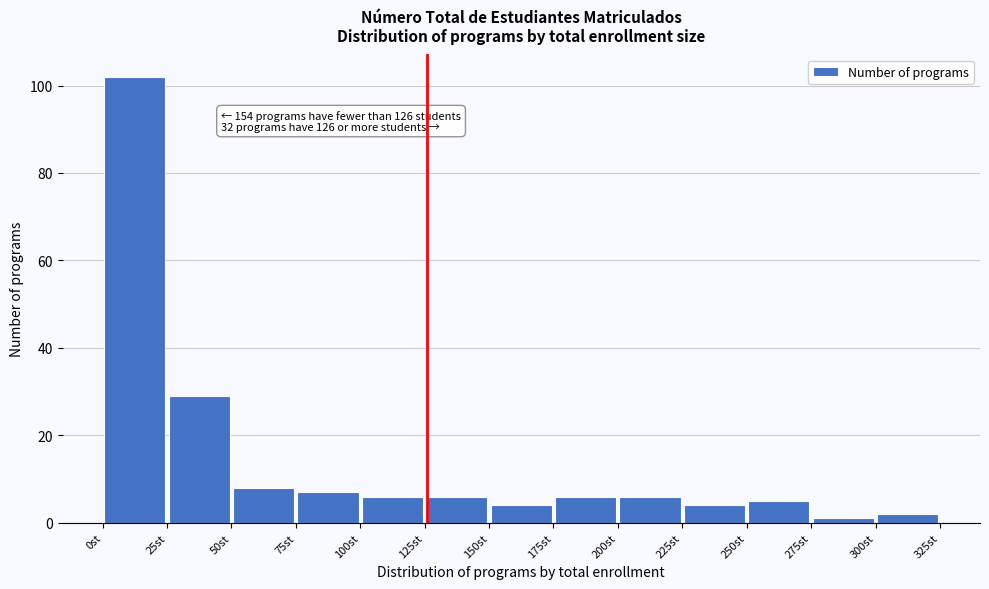

Which range on the x-axis has the tallest bar?

0 to 25